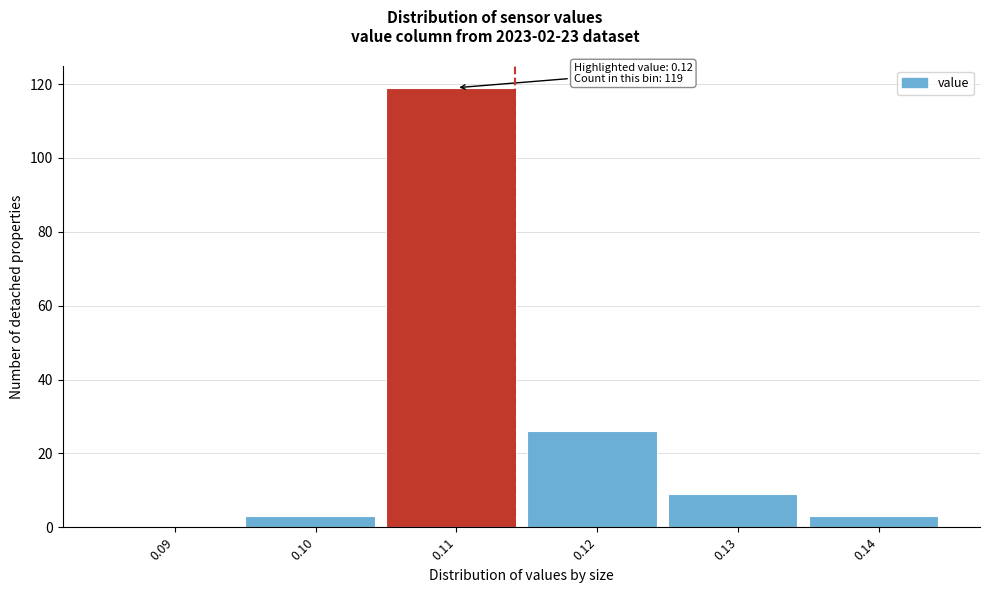

Reading left to right, what are all the values shown in this chart?

0.09=0	0.10=3	0.11=119	0.12=26	0.13=9	0.14=3